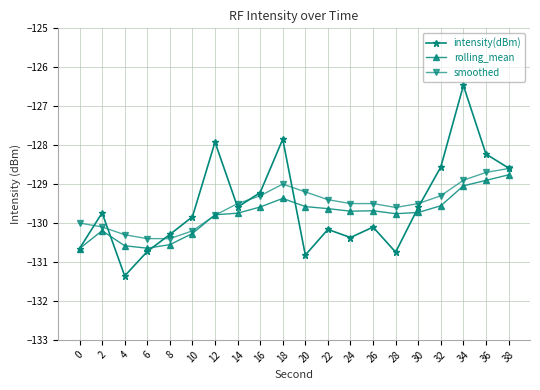

What is the value of the rolling_mean point at the 9th from the left?

-129.6